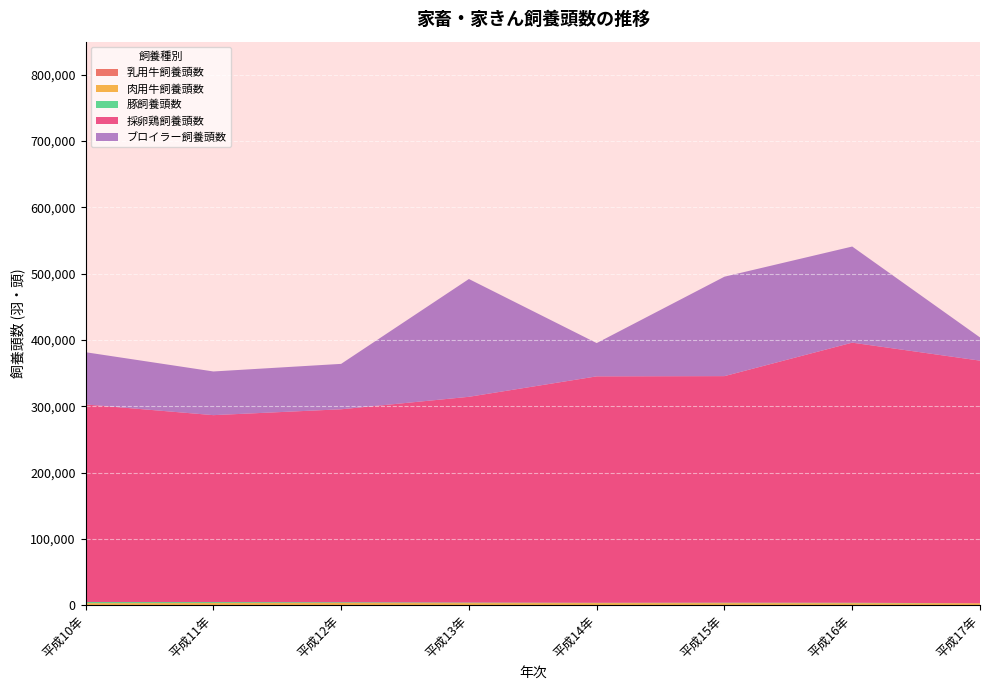

Reading left to right, list all the values displayed in this chart.

乳用牛飼養頭数: 27	27	26	25	25	24	24	27
肉用牛飼養頭数: 2871	3086	3140	2978	2998	2937	2831	2762
豚飼養頭数: 1759	1485	1136	844	469	684	674	0
採卵鶏飼養頭数: 298050	281980	291130	310400	341600	341800	392420	366014
ブロイラー飼養頭数: 78800	65900	68500	177700	50200	150000	145000	35000